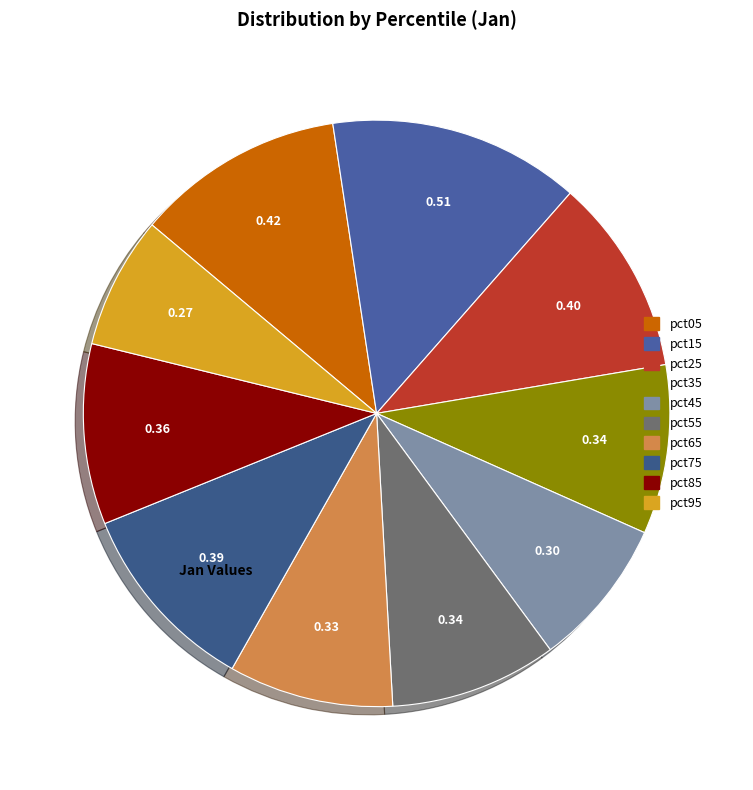

Is it true that pct45 is 1% of the pie?

False